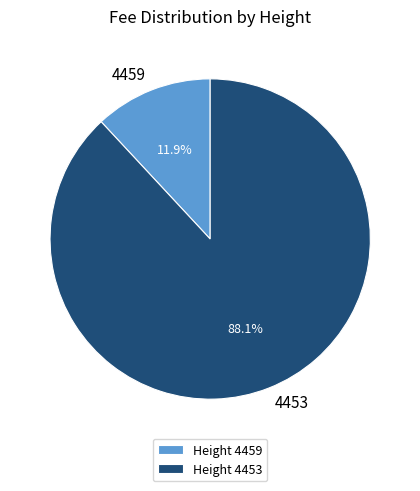

Which category has the biggest portion of the pie?

4453